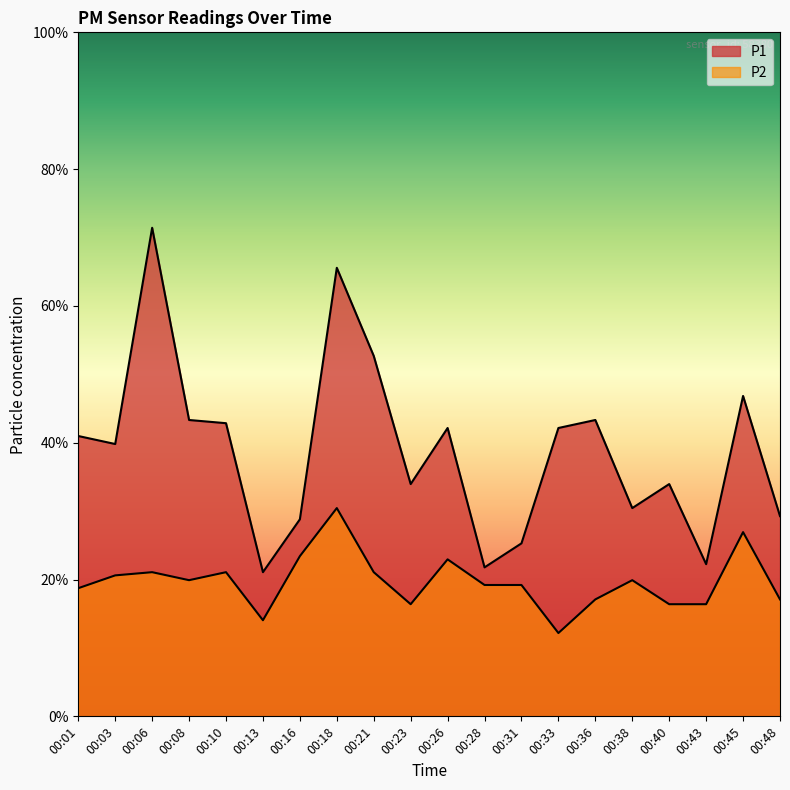

Which series has the largest range (max minus min)?

P1